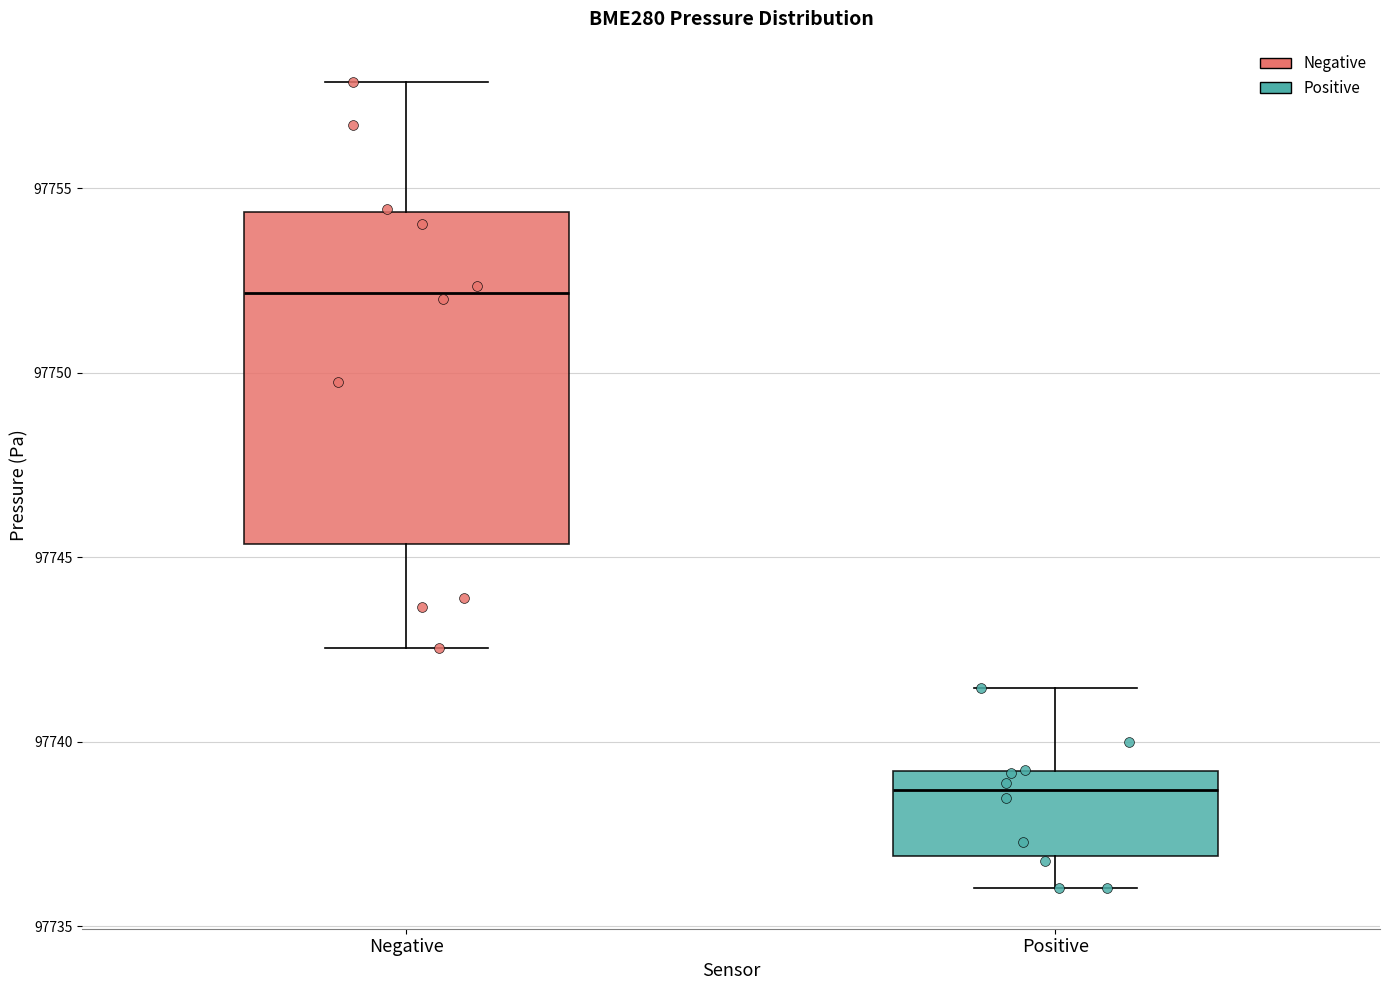

Which box has the highest median line?

Negative